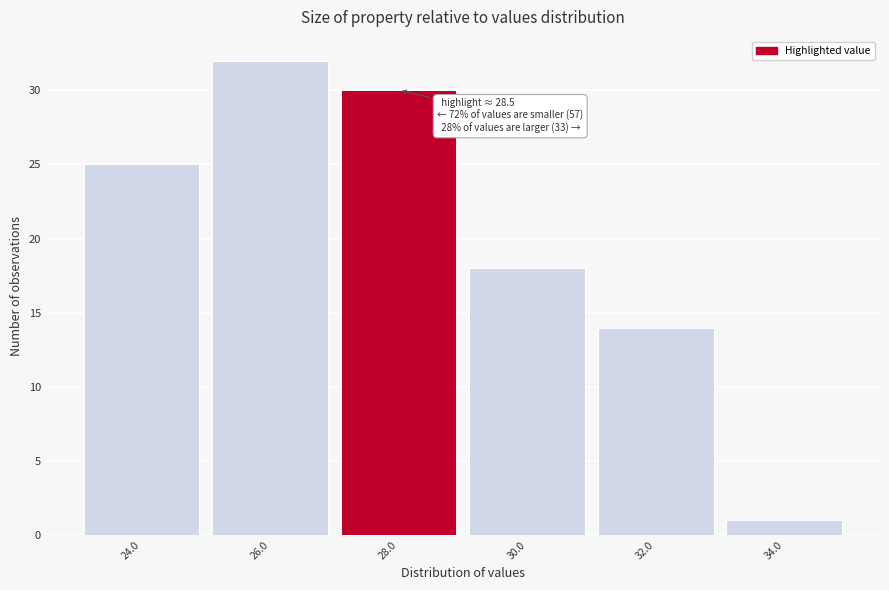

Reading left to right, list all the values displayed in this chart.

25	32	30	18	14	1